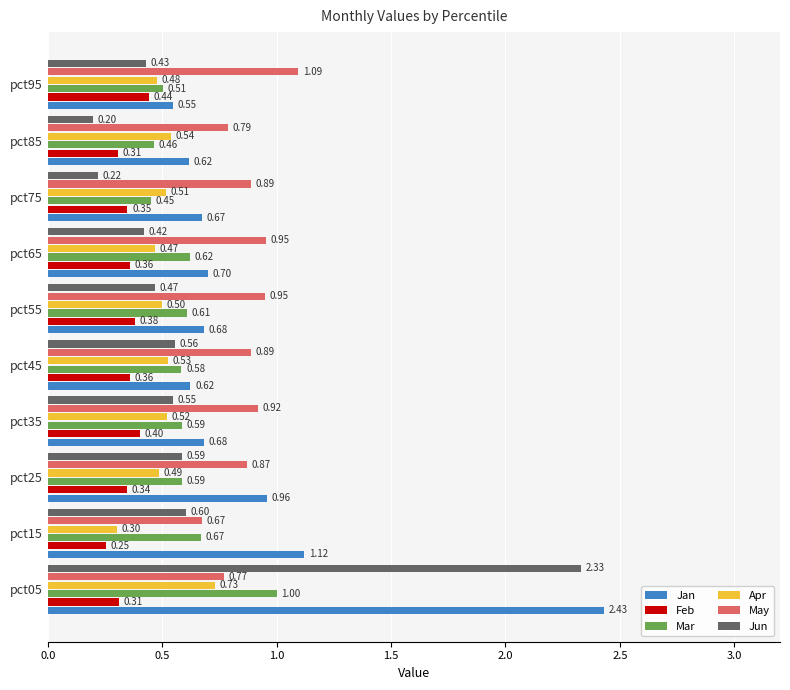

At which category is the sum across all series the highest?

pct05